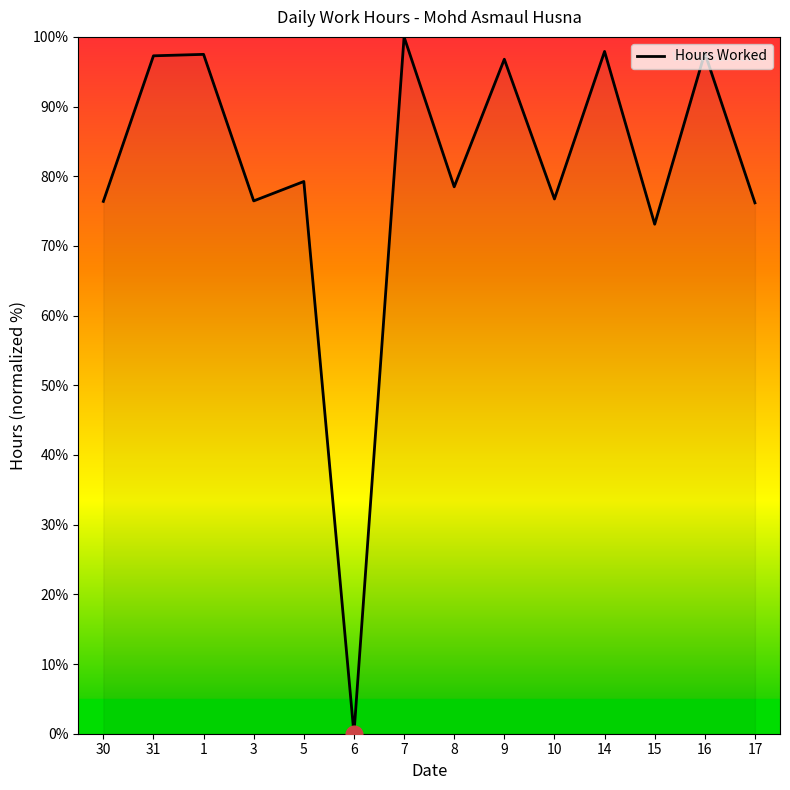

Which label corresponds to the smallest value in the chart?

6